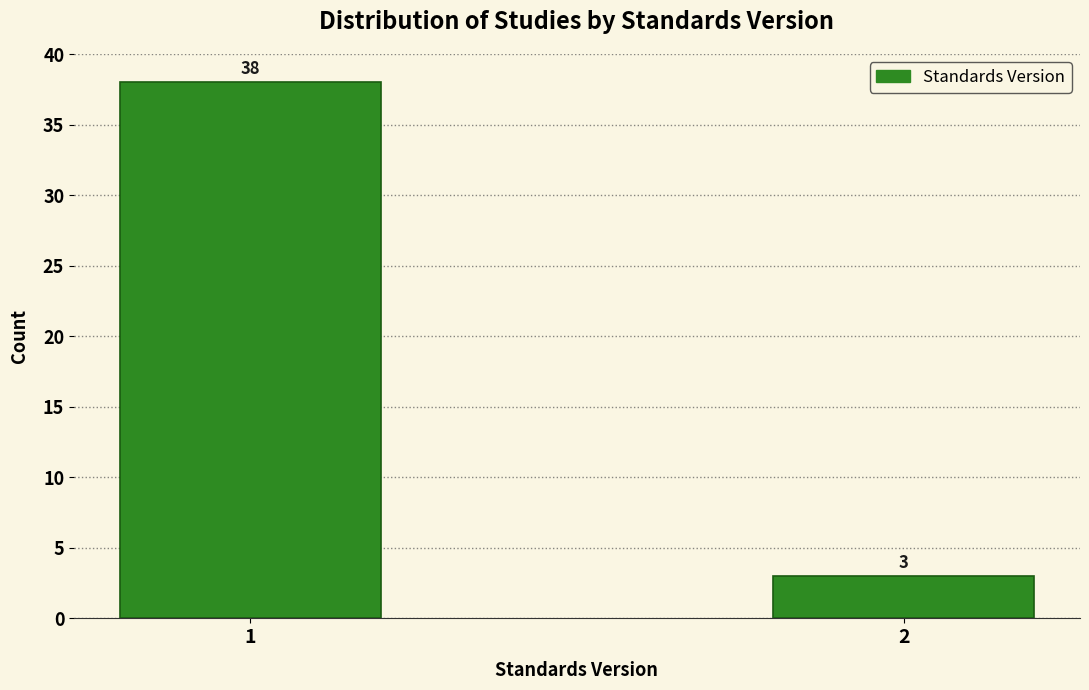

Reading right to left, transcribe all the data shown in this chart.

2=3	1=38